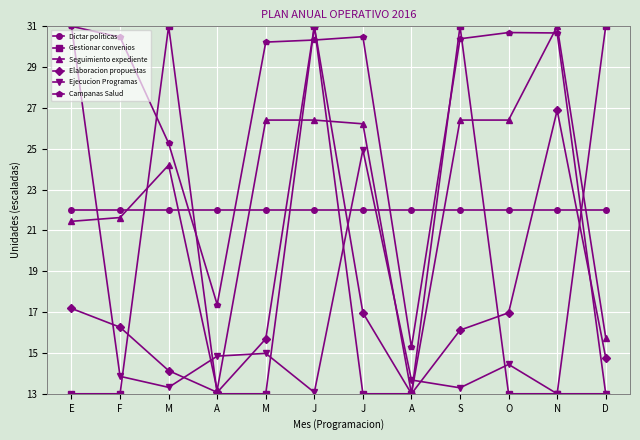

Where do Gestionar convenios and Elaboracion propuestas first cross each other?

F and M